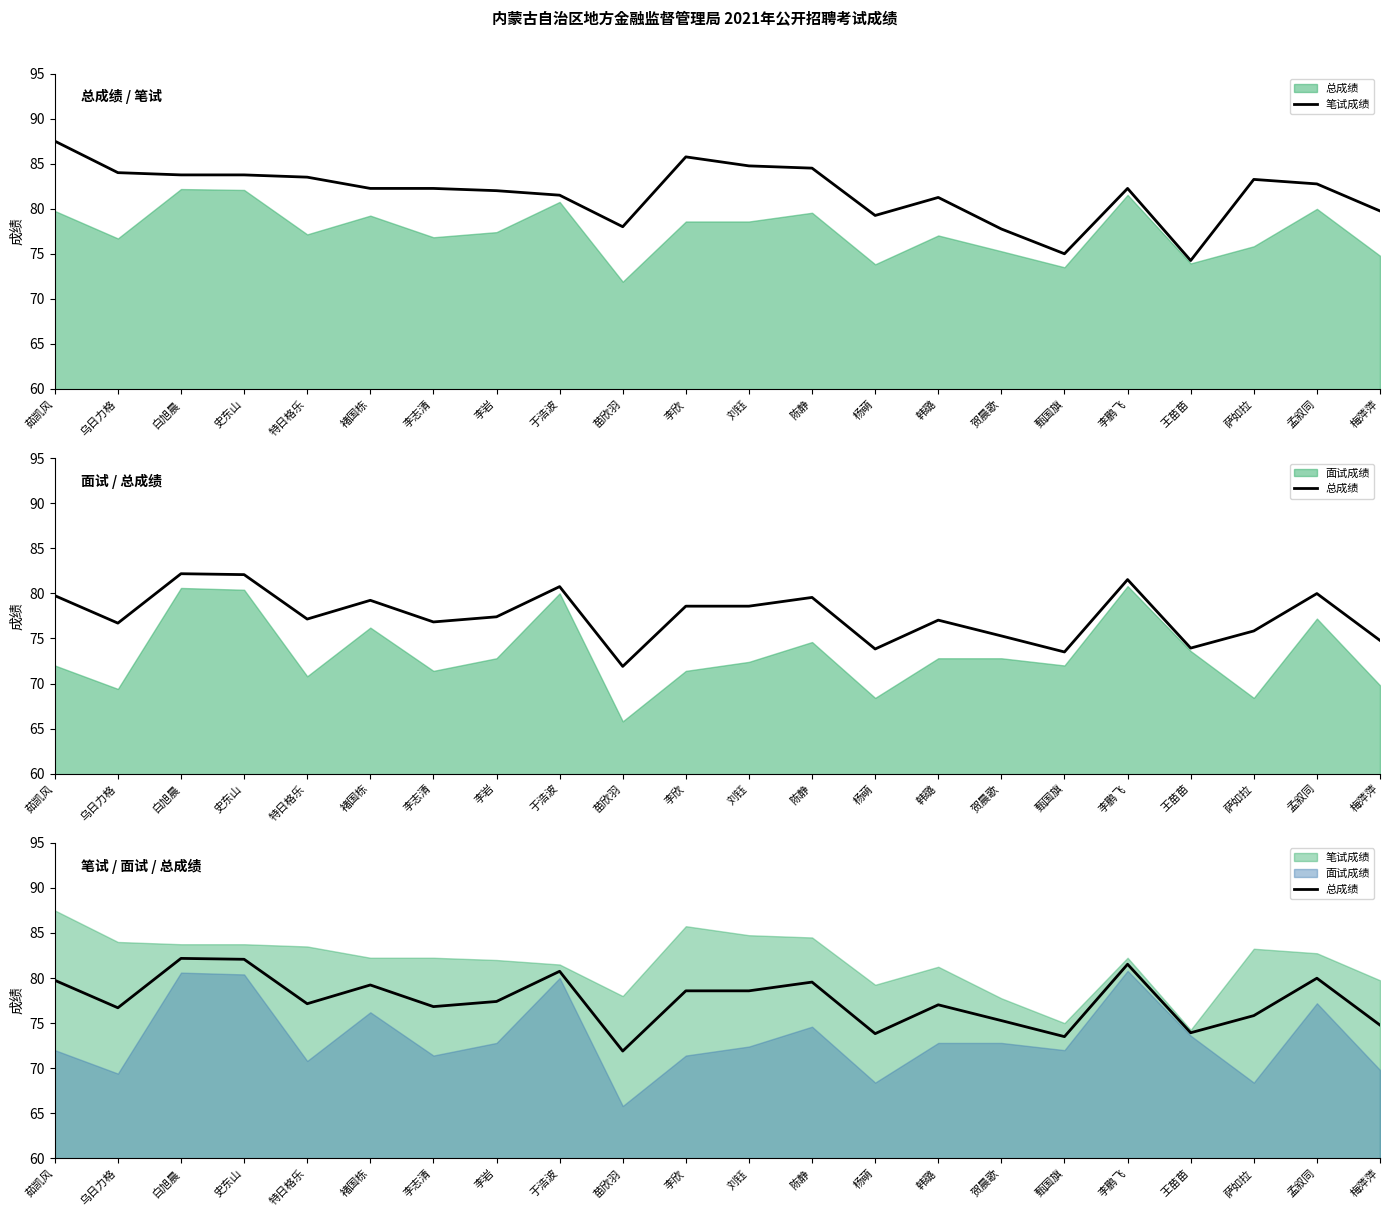

What position from the left is 陈静?

13